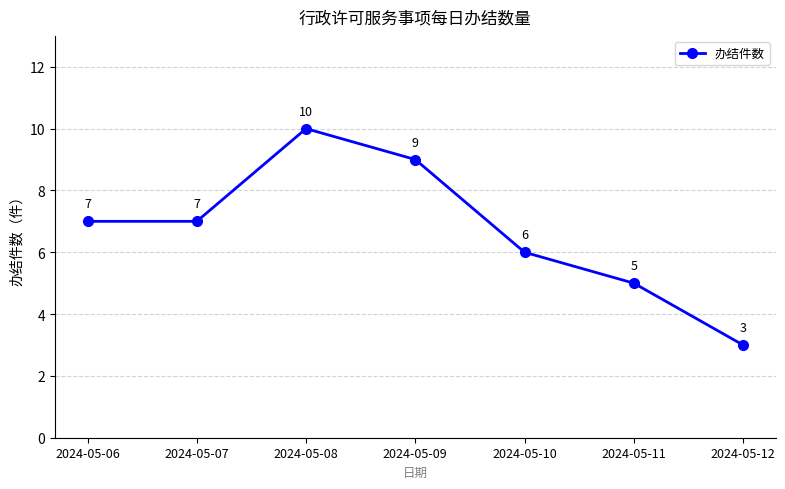

What is the smallest value displayed?

3